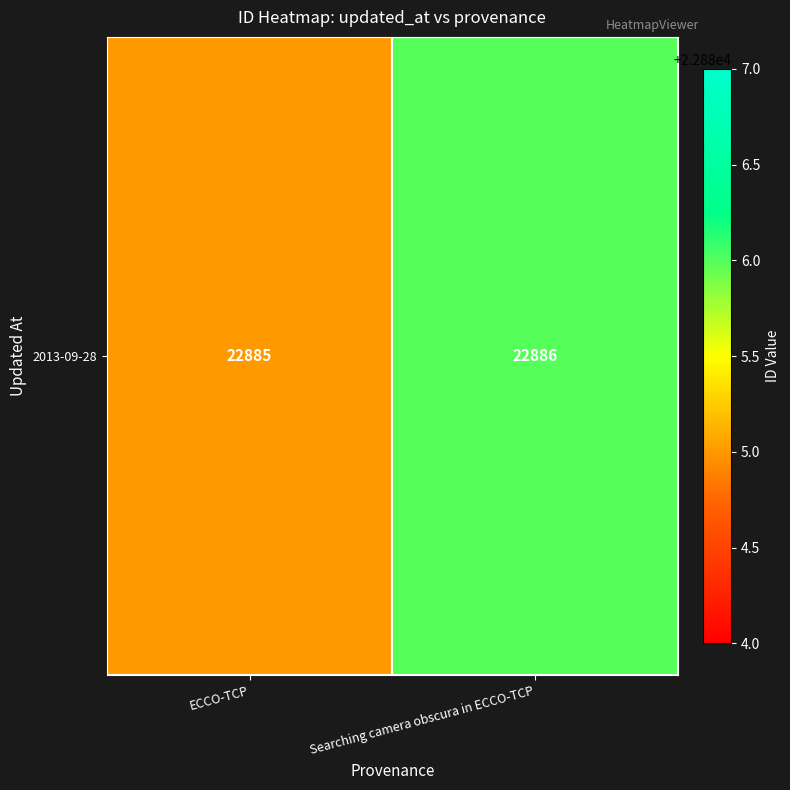

Rank the categories by value from highest to lowest.

Searching camera obscura in ECCO-TCP, ECCO-TCP